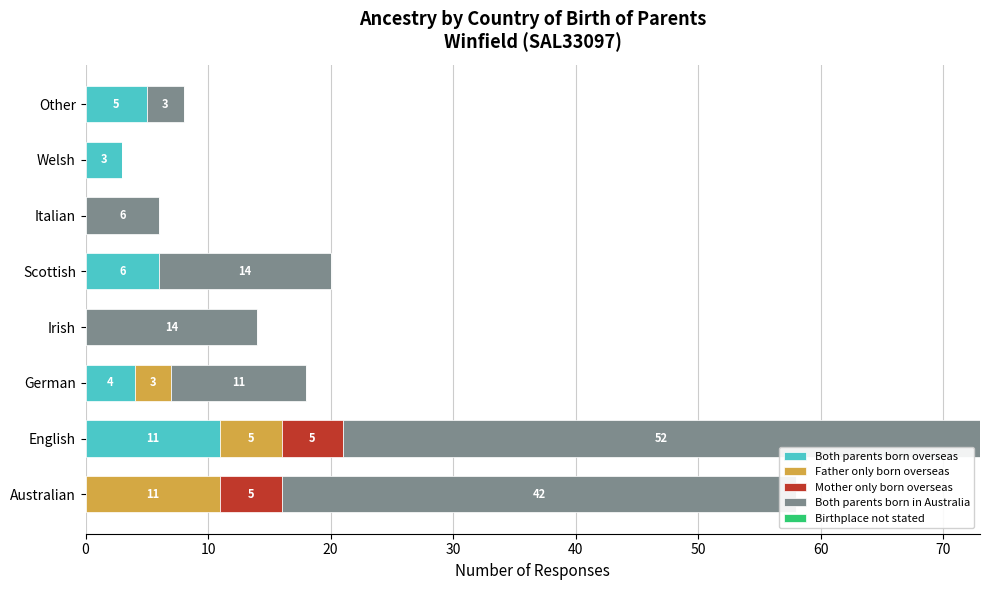

At which label does Both parents born overseas reach its peak?

English